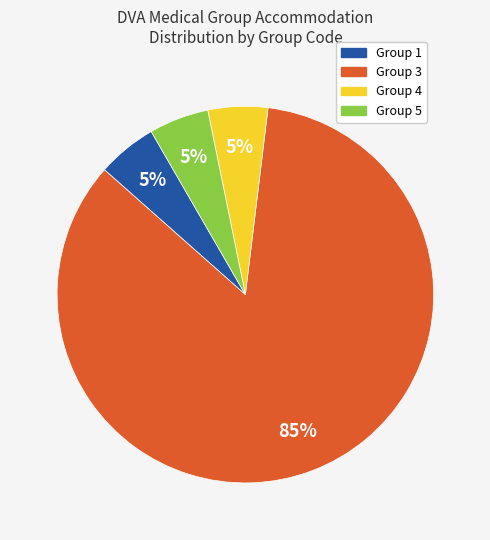

To the nearest percent, what is the average slice percentage?

25%